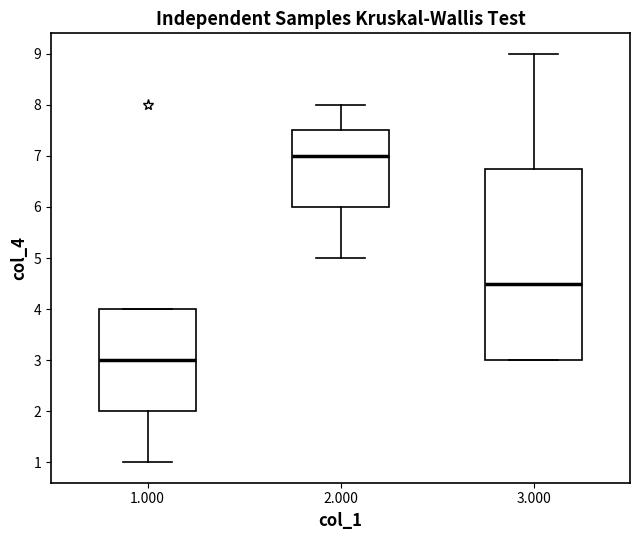

Which box's median line is the lowest?

1.000